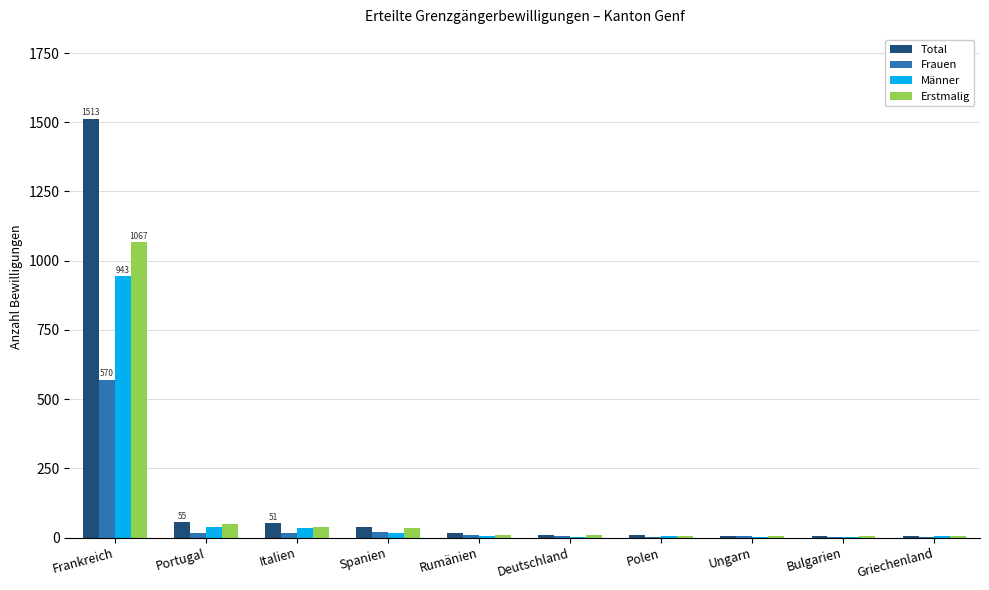

What is the highest value of the Frauen series?

570